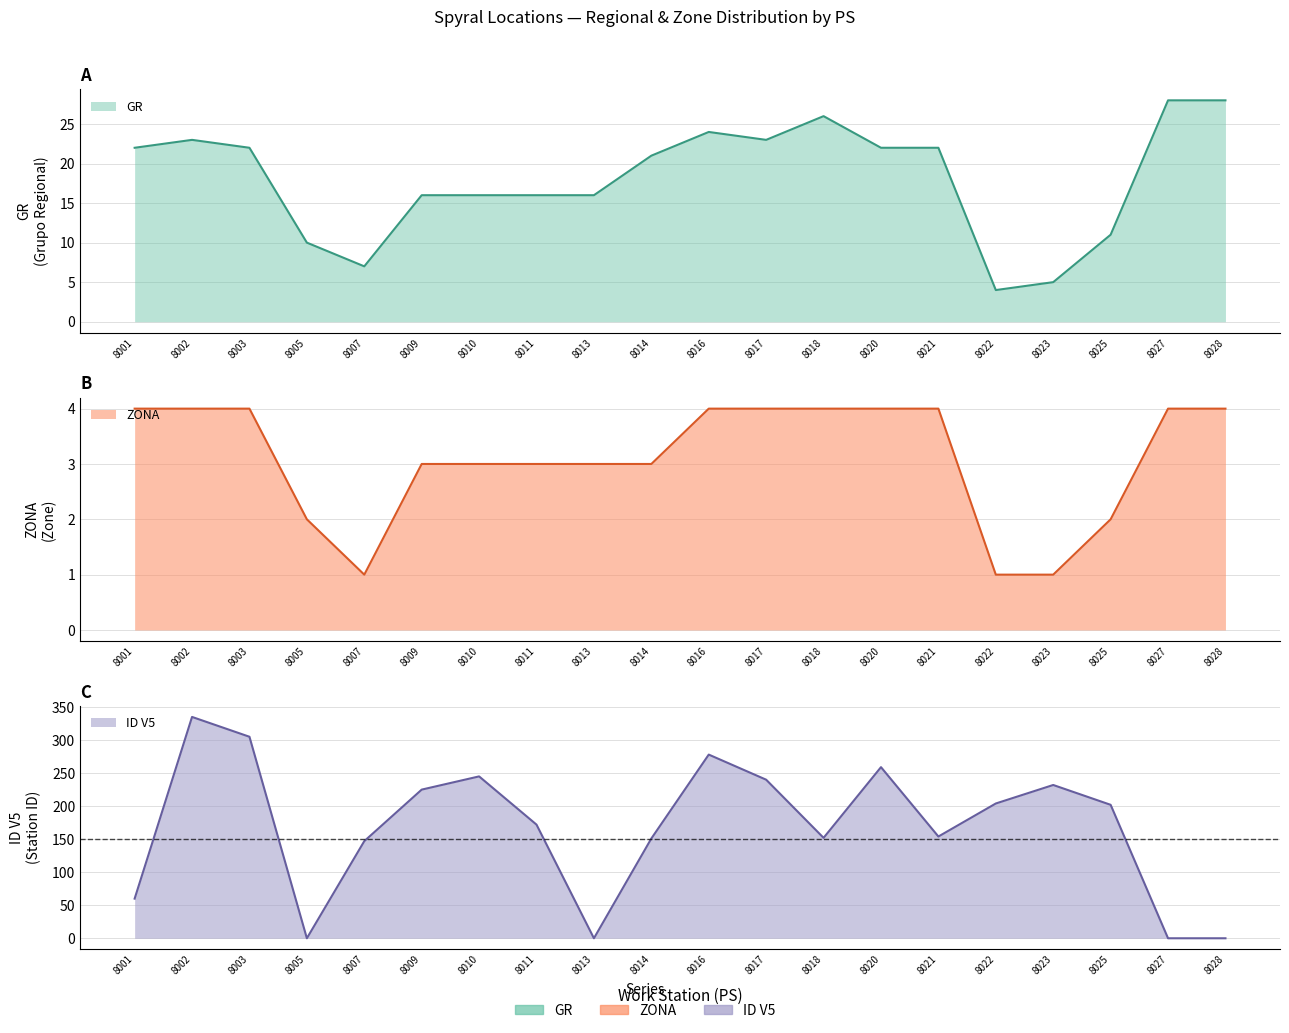

How many series are shown in this chart?

3